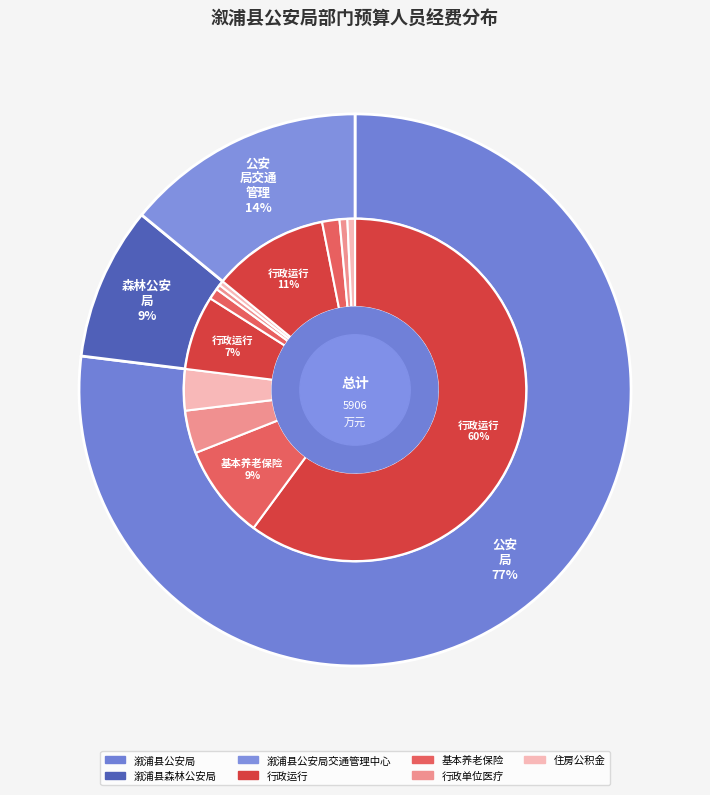

How many segments does this pie chart have?

3